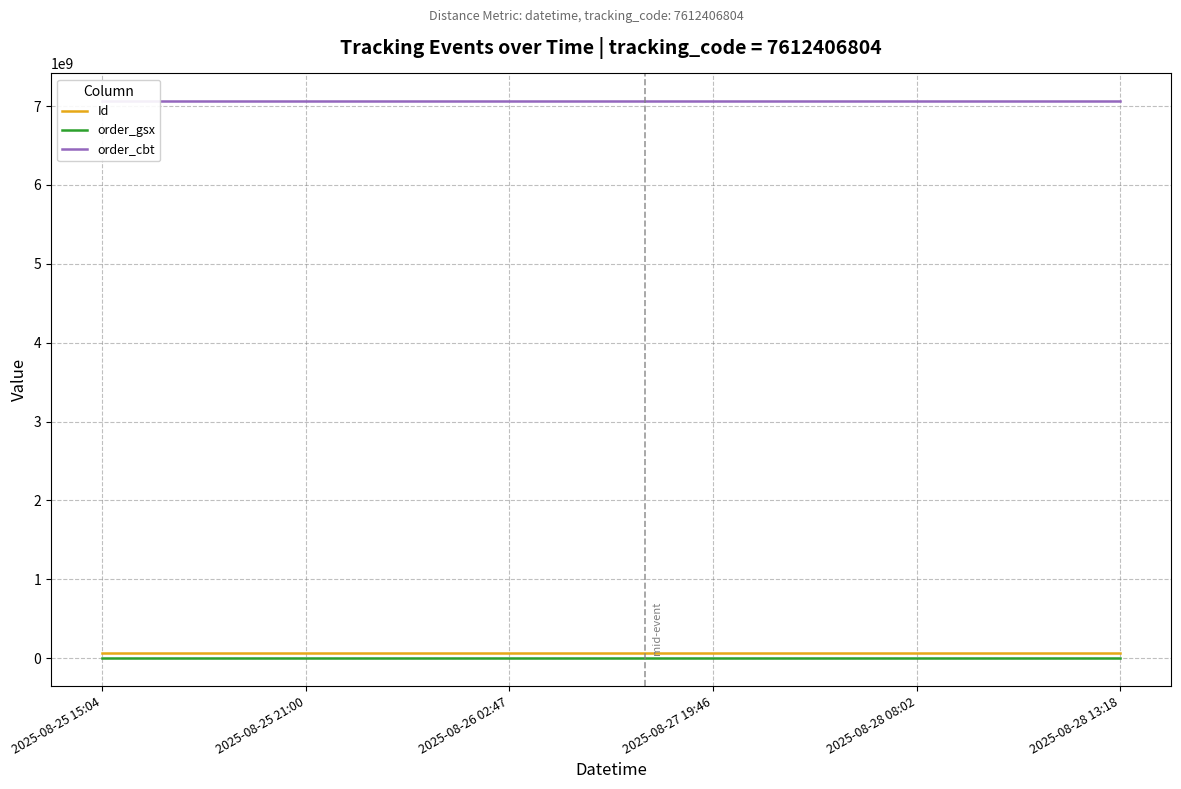

At which label does order_cbt reach its peak?

2025-08-25 15:04